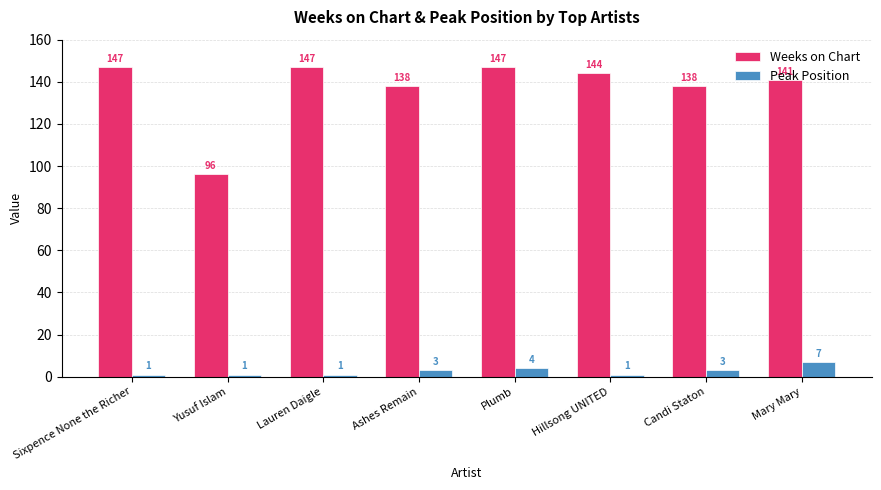

At how many categories does at least one series exceed 44?

8